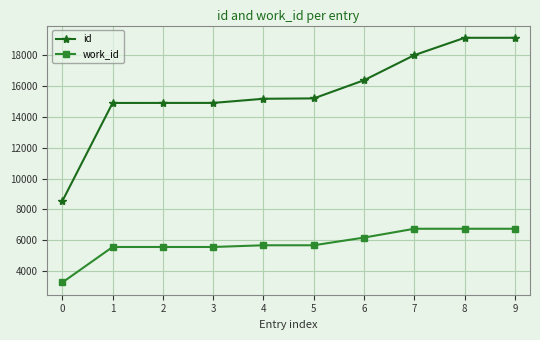

At 8, list the series in order from largest to smallest.

id, work_id